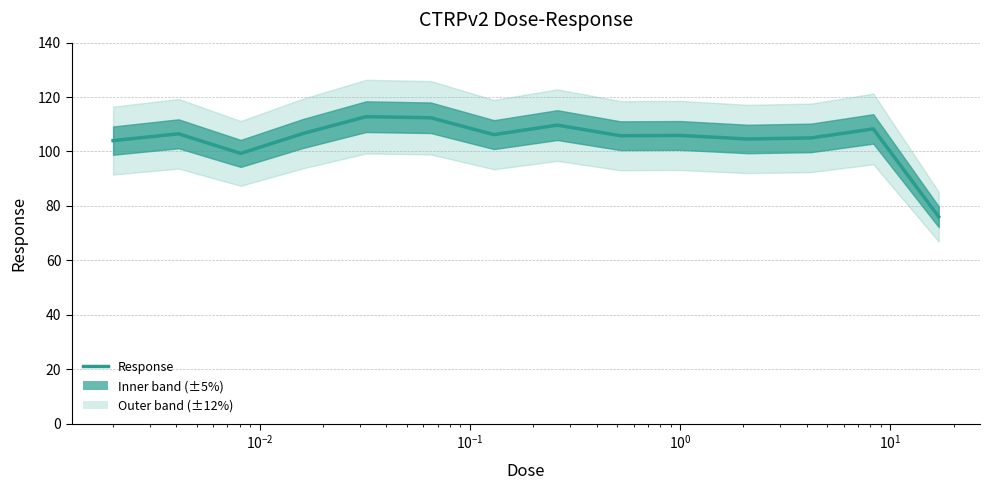

Where is the data nearest to the value 94?

$\mathdefault{10^{-2}}$